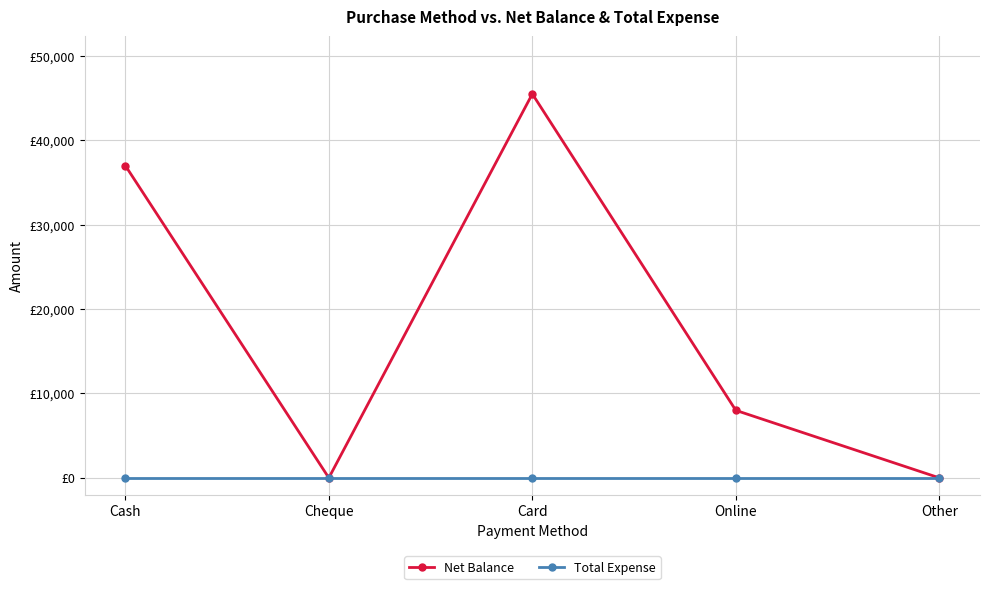

True or false: Total Expense and Net Balance cross at least once.

False